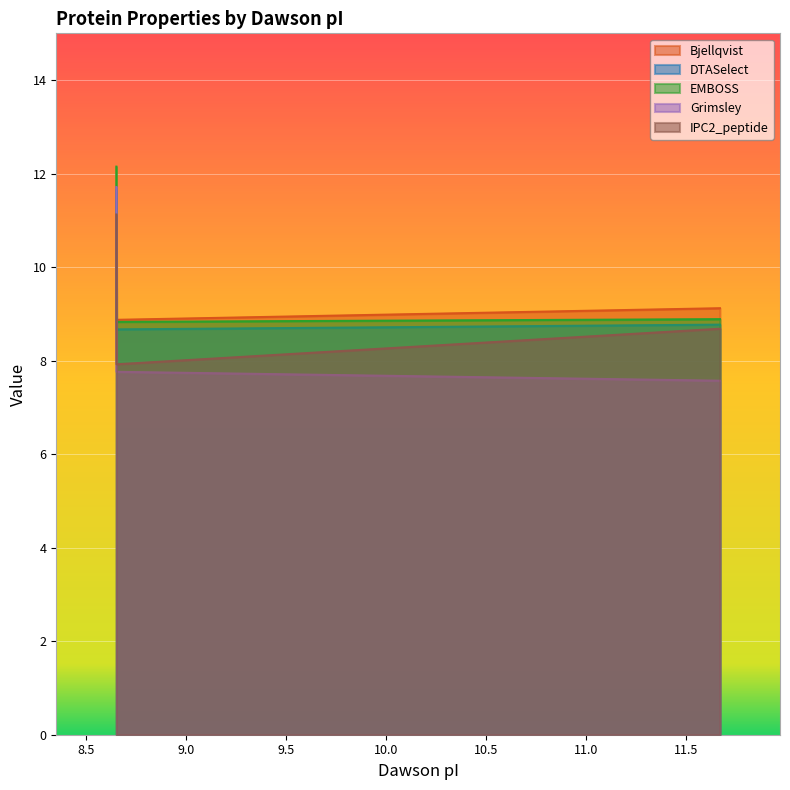

Where is Grimsley nearest to the value 9?

8.653